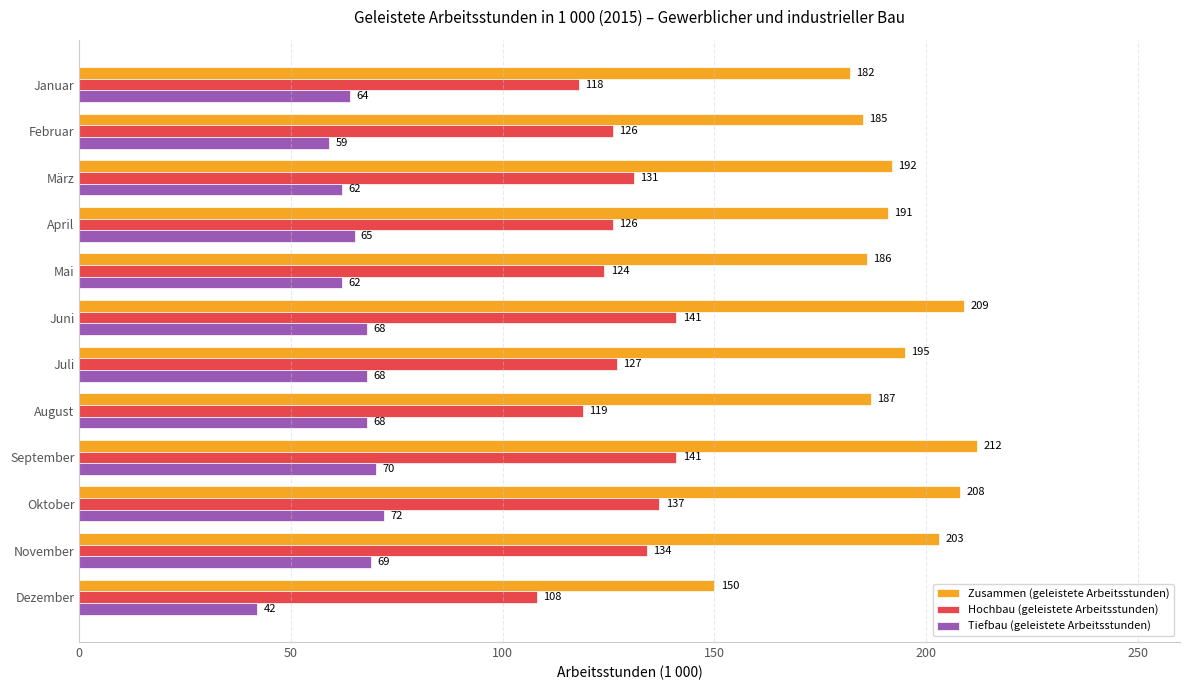

Which series has the largest range (max minus min)?

Zusammen (geleistete Arbeitsstunden)